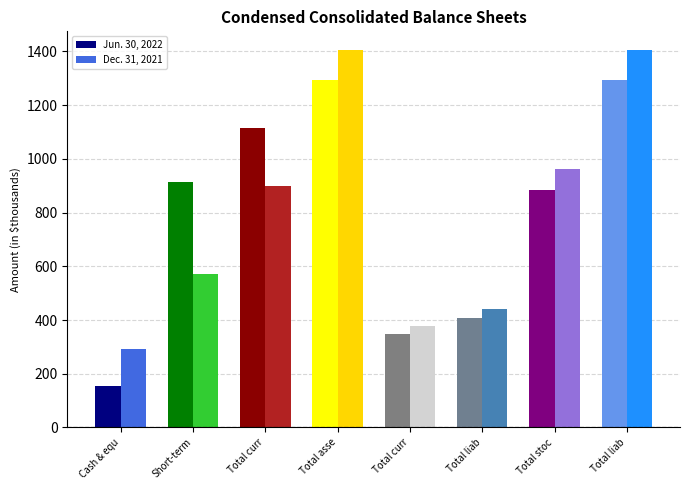

List the series in order of their overall mean, lowest first.

Dec. 31, 2021, Jun. 30, 2022